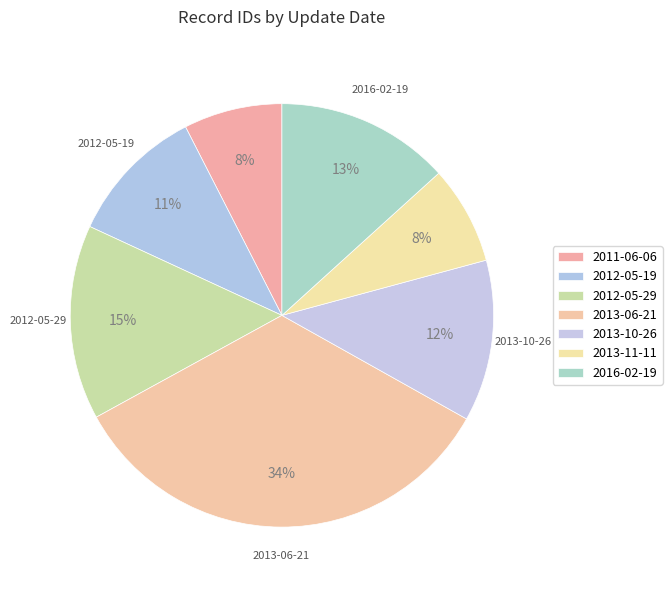

Does any single category account for the majority?

No